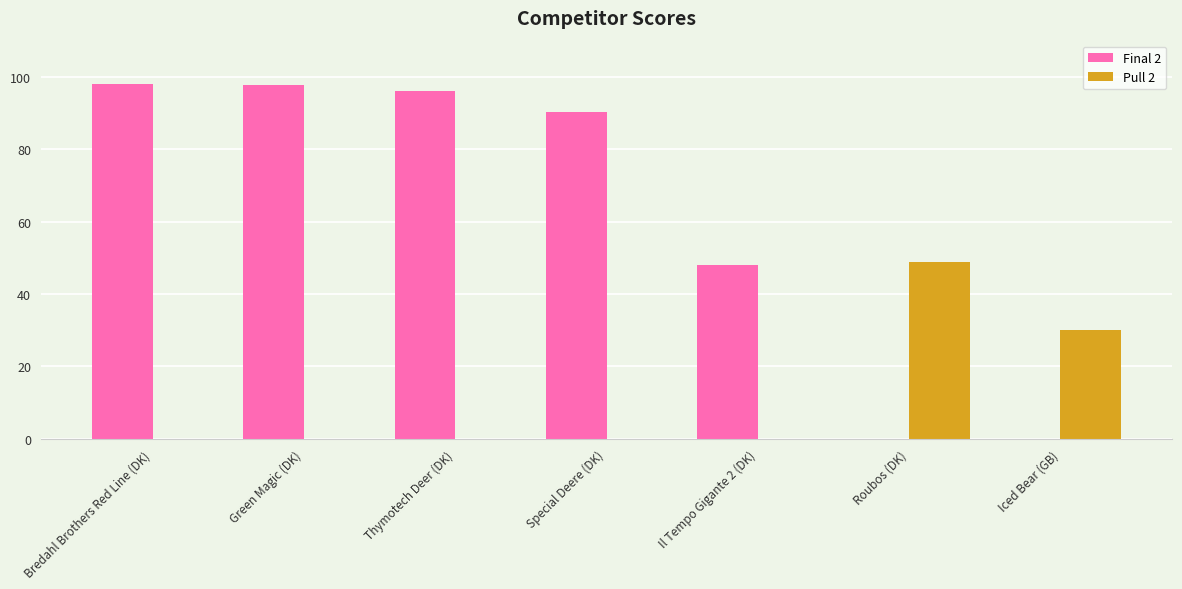

How many groups of bars are there?

7